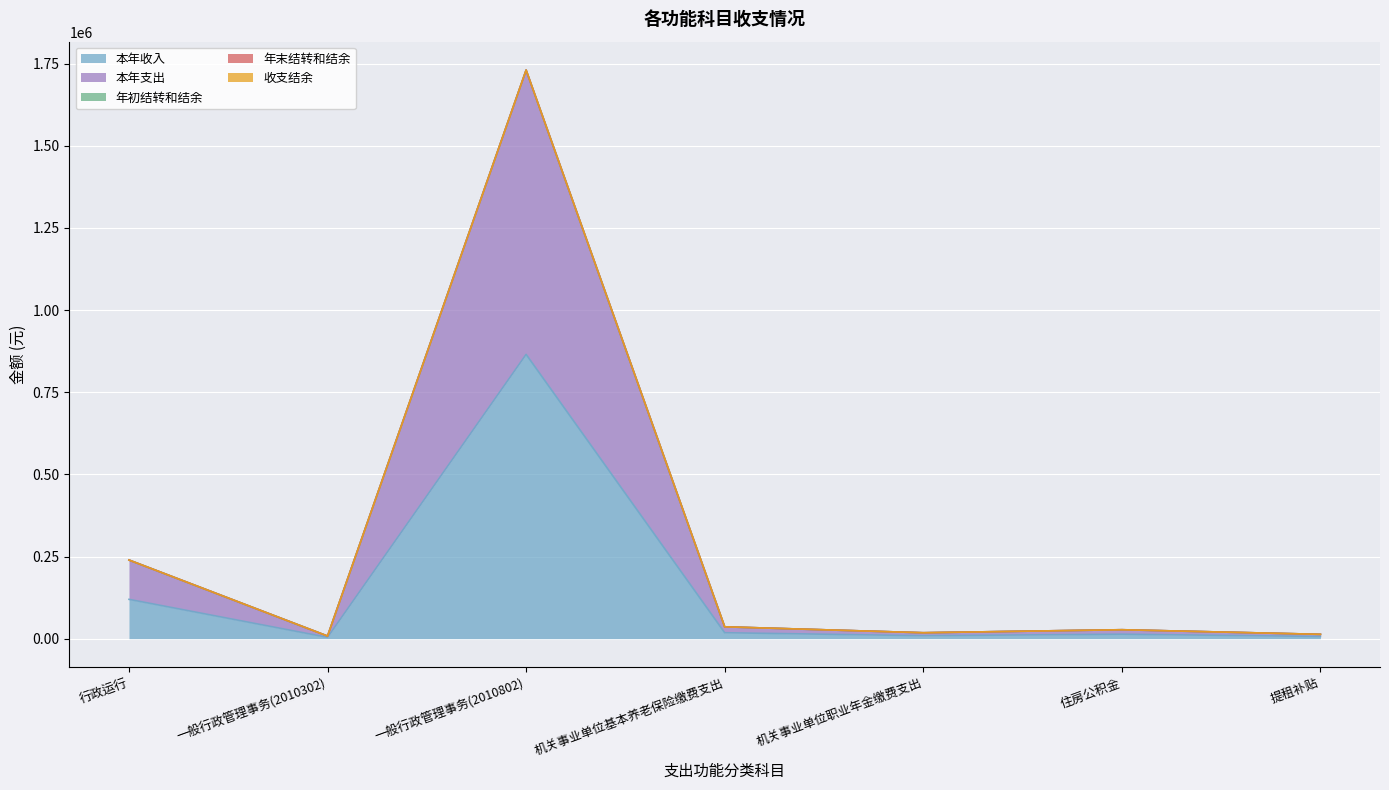

Does the chart display data point markers on the line(s)?

No